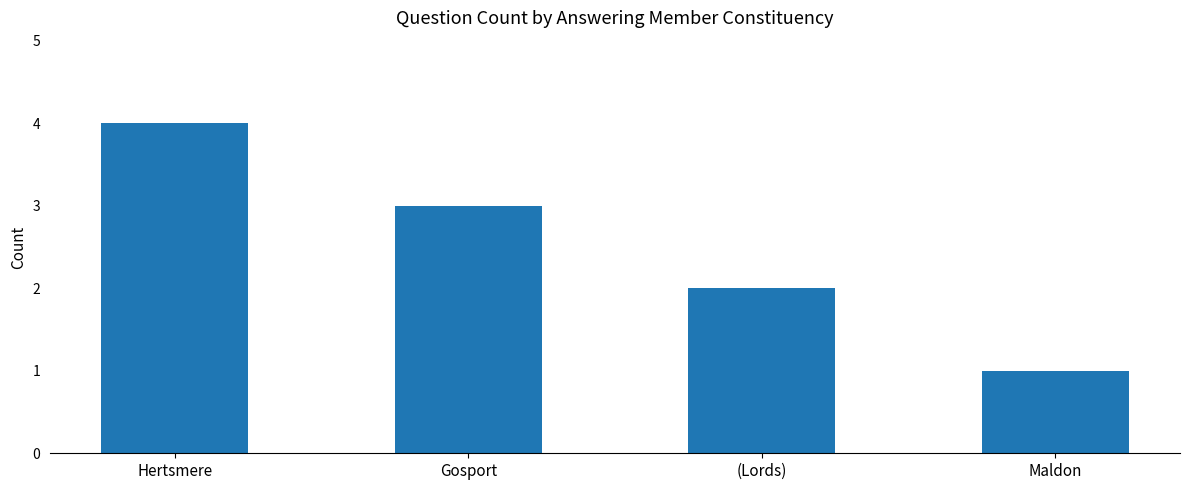

List the labels in order of value, largest first.

Hertsmere, Gosport, (Lords), Maldon